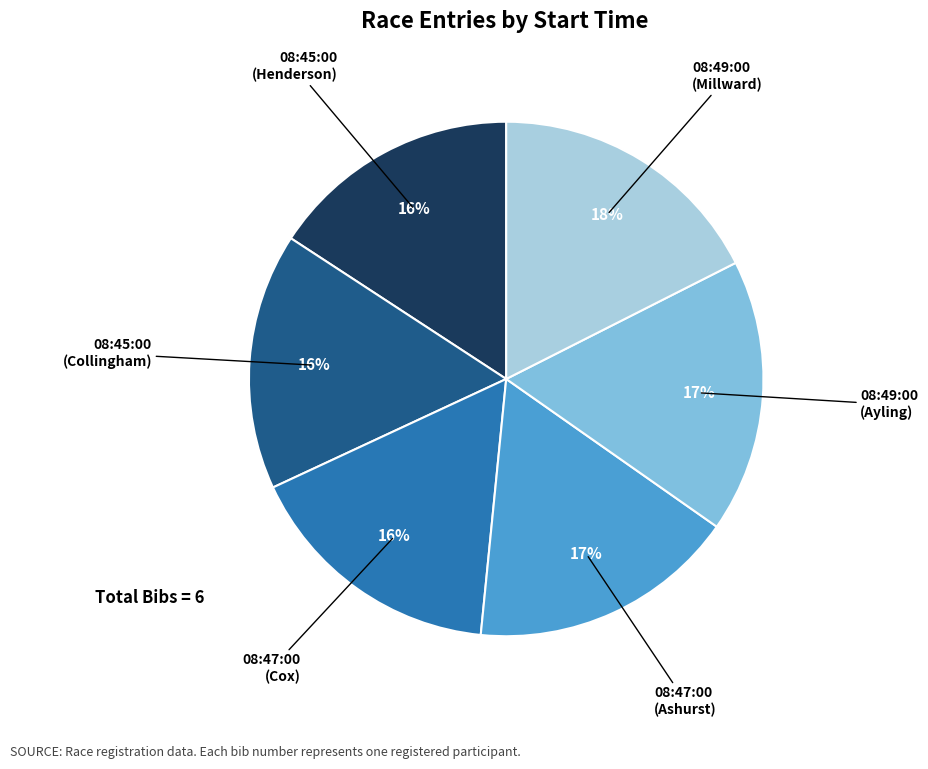

Is there a majority slice in this chart?

No